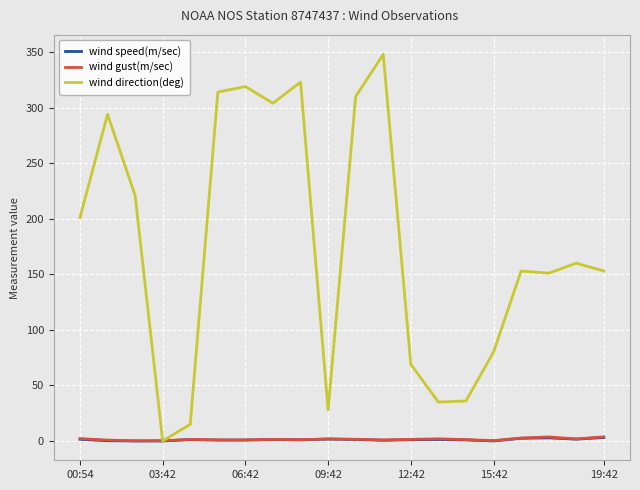

What is the highest value of the wind direction(deg) series?

348.0